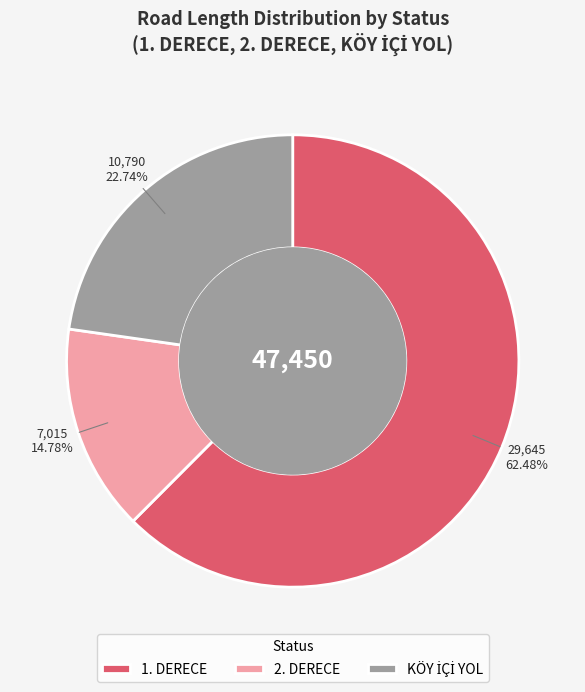

Does 2. DERECE represent more than half of the total?

No